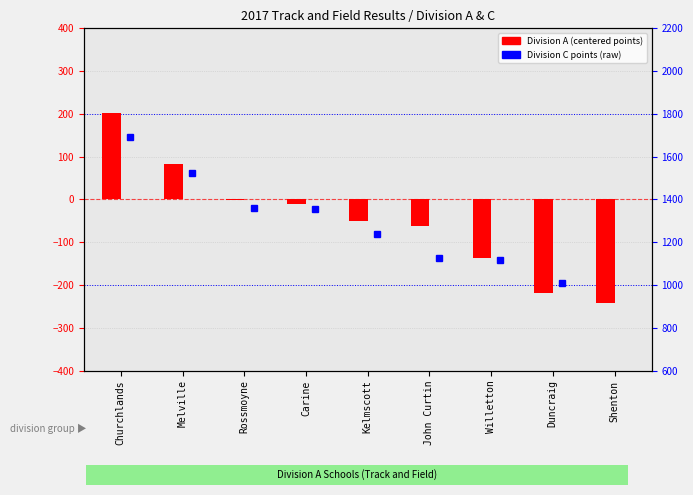

At how many categories does at least one series exceed -141?

9